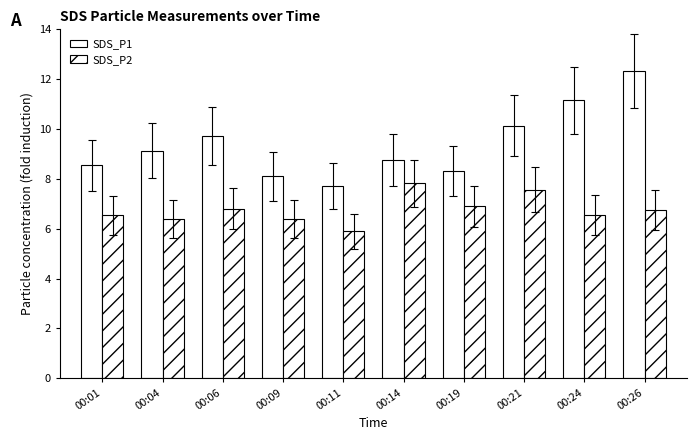

List the labels in order of SDS_P2 value, smallest first.

00:11, 00:04, 00:09, 00:01, 00:24, 00:26, 00:06, 00:19, 00:21, 00:14